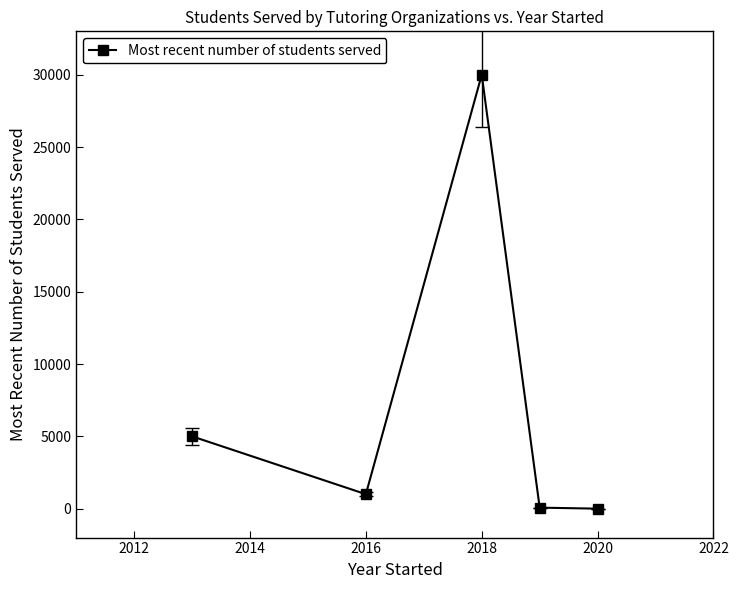

What is the difference between the maximum and minimum values?

30000